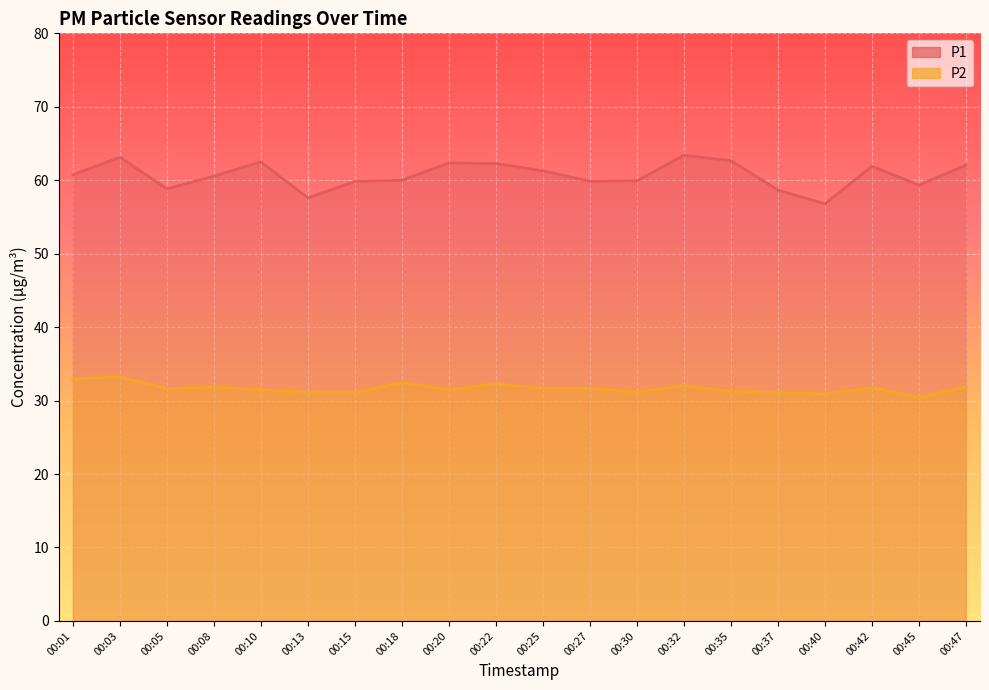

Between 00:08 and 00:25, which series saw the biggest shift?

P1